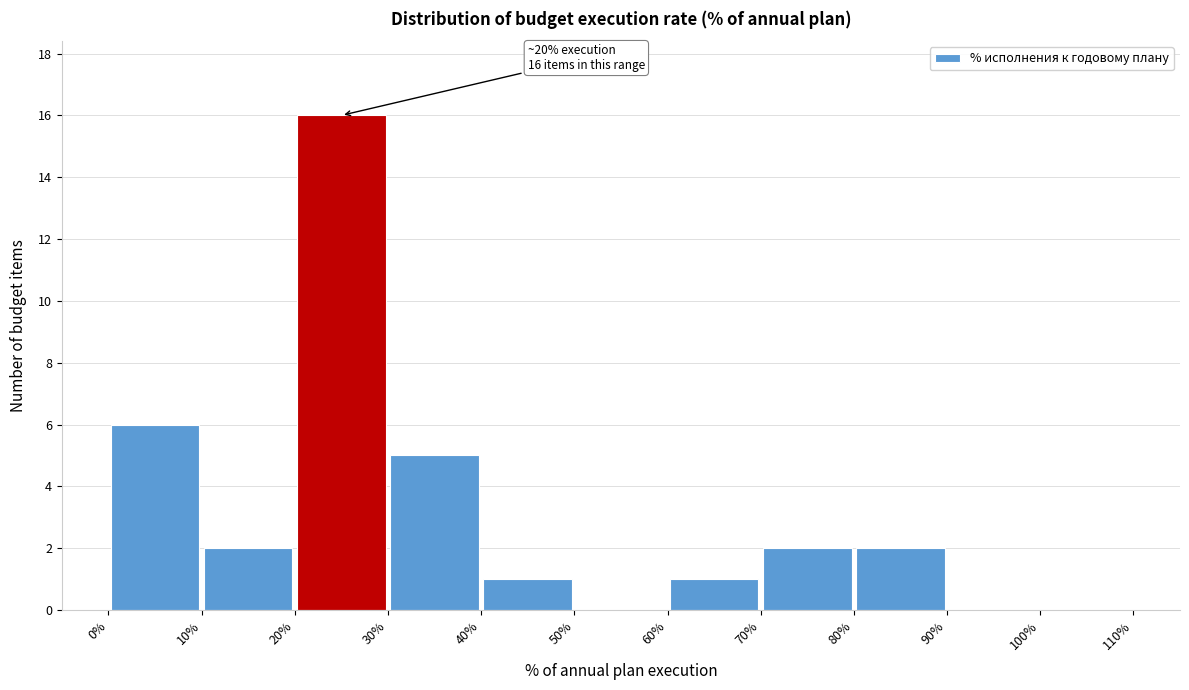

Over which range of the x-axis is the bar tallest?

20% to 30%